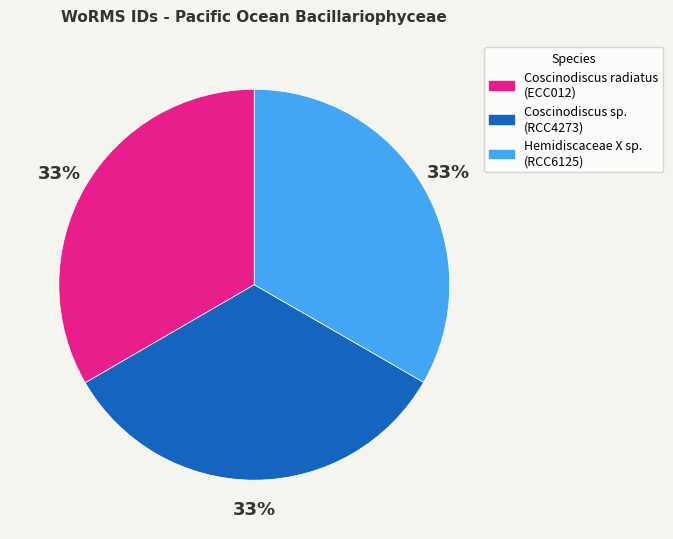

Is Hemidiscaceae X sp. (RCC6125) the majority of the pie?

No